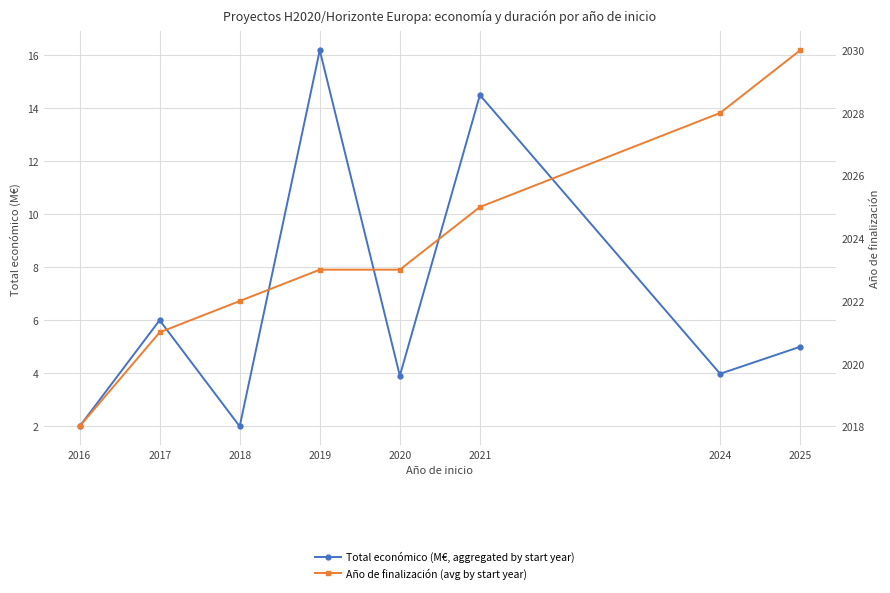

What is the smallest value displayed?

2.0